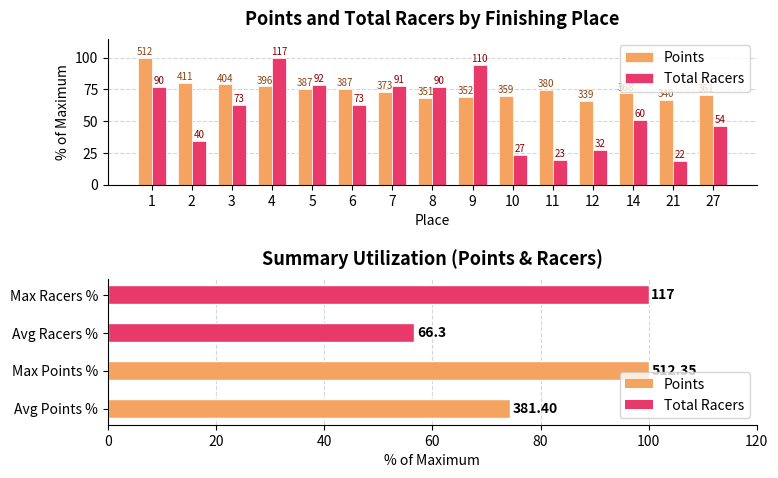

How many values in the Points series are below 72?

7